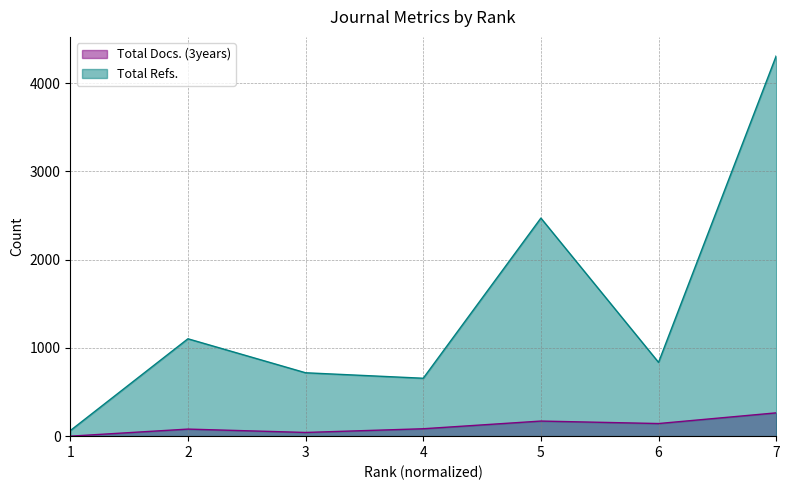

Rank the series by their average value, from lowest to highest.

Total Docs. (3years), Total Refs.